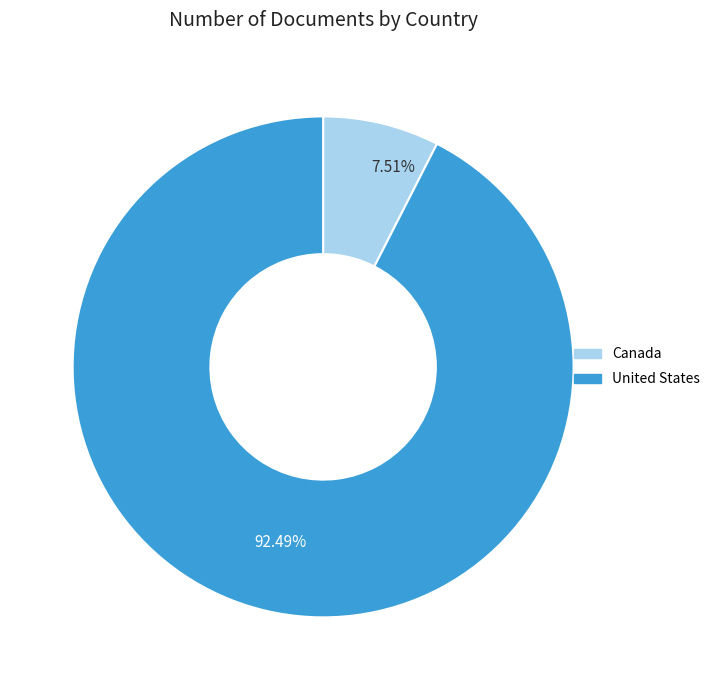

Which category accounts for the majority?

United States